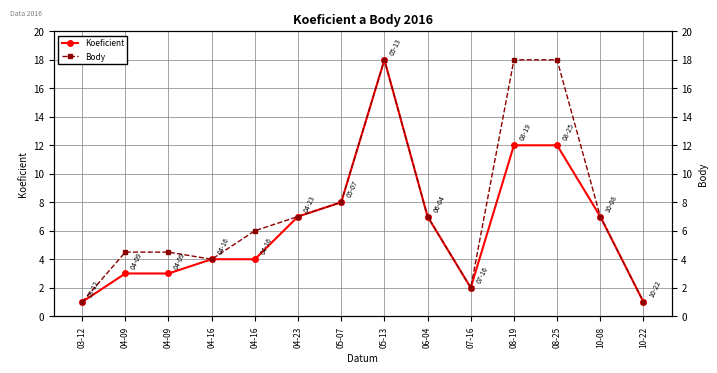

How many interior local peaks does the Koeficient series have?

1